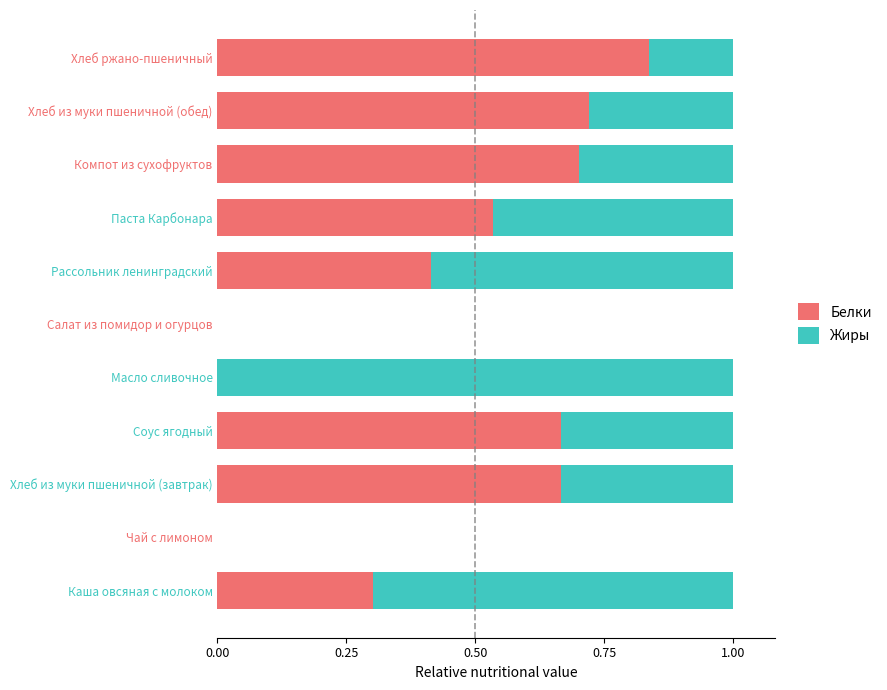

What is the total value across all series at Масло сливочное?

1.0